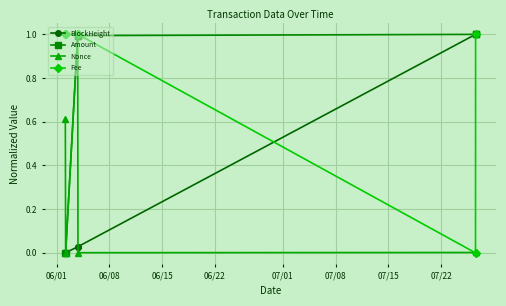

At how many categories does at least one series exceed 0?

6